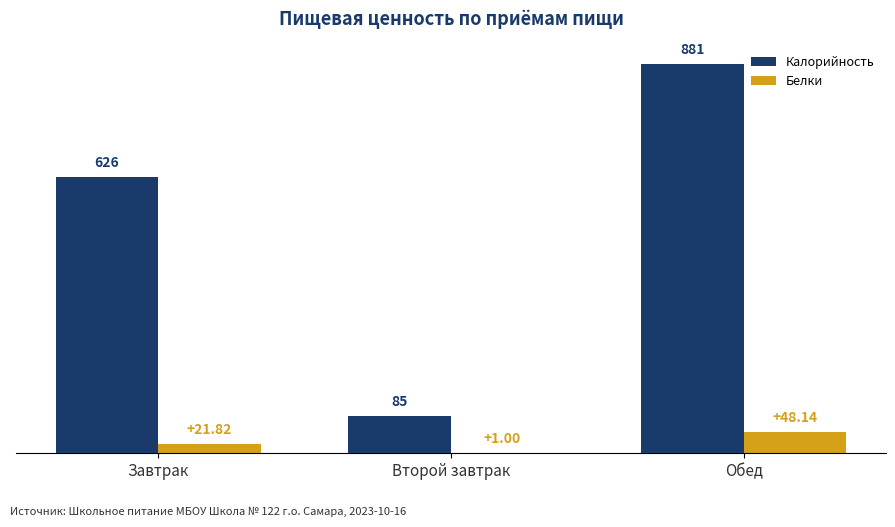

Are the bars grouped side by side (vs. stacked)?

Yes